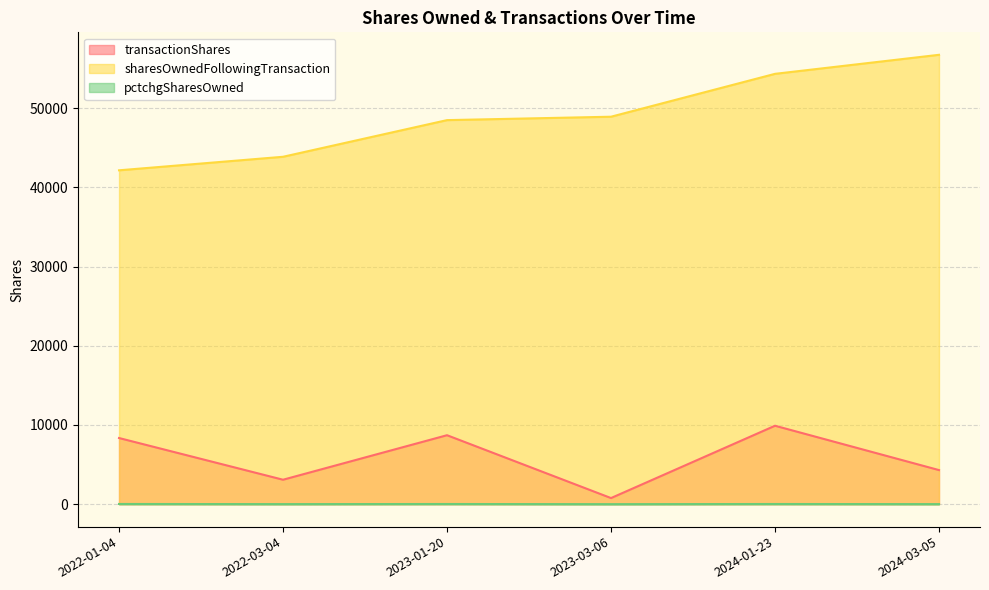

At how many categories does at least one series exceed 35763?

6